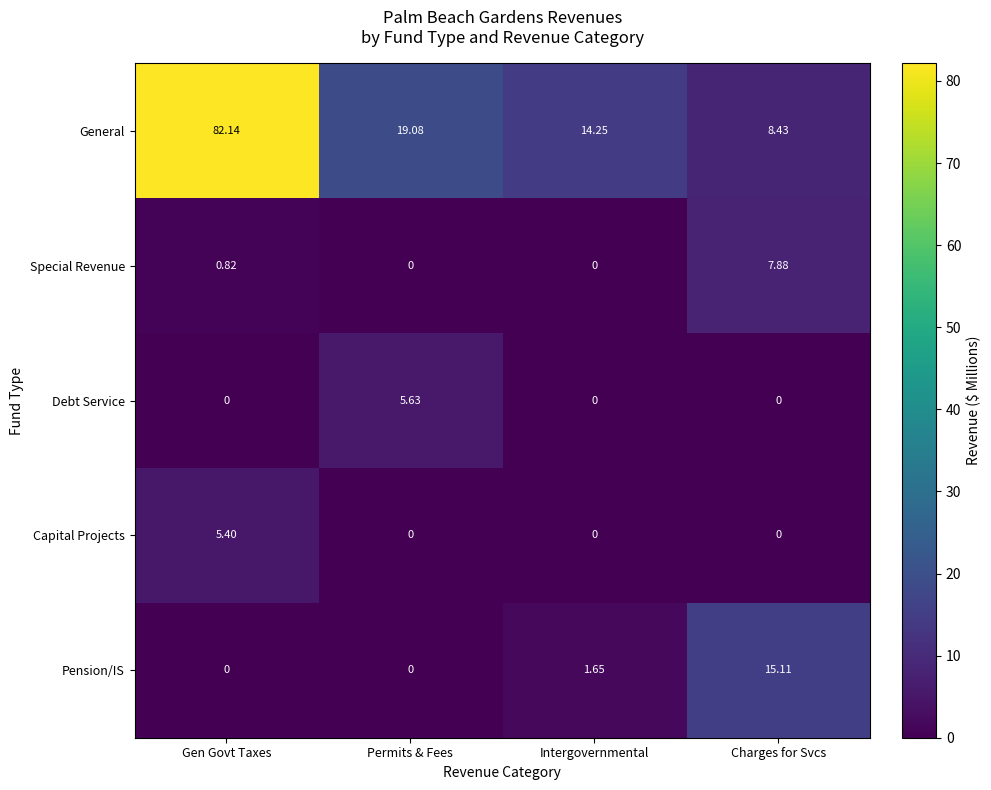

Which series has the largest total across all categories?

General